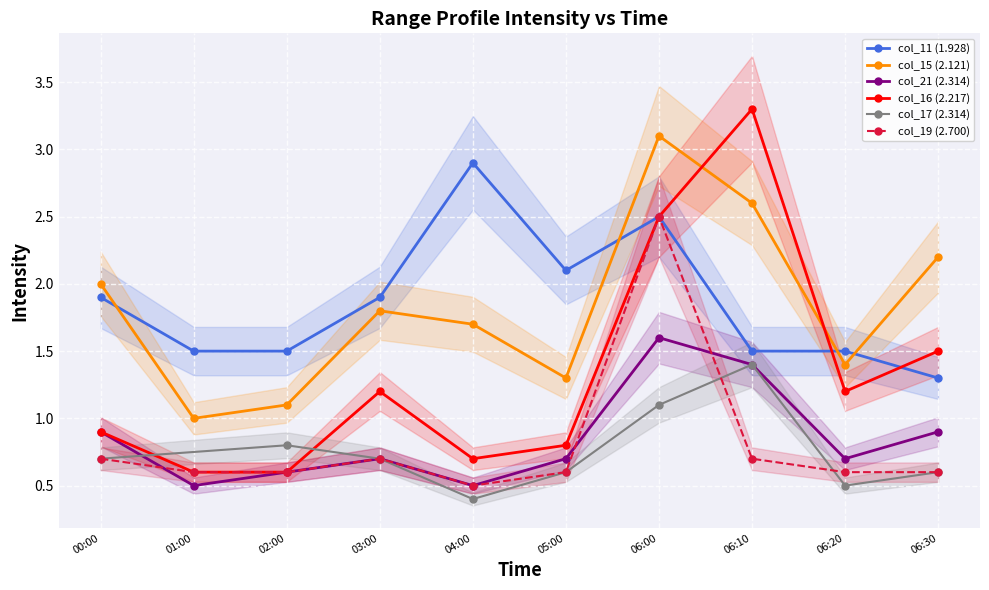

True or false: col_16 (2.217) has more than 2 interior local peaks.

False